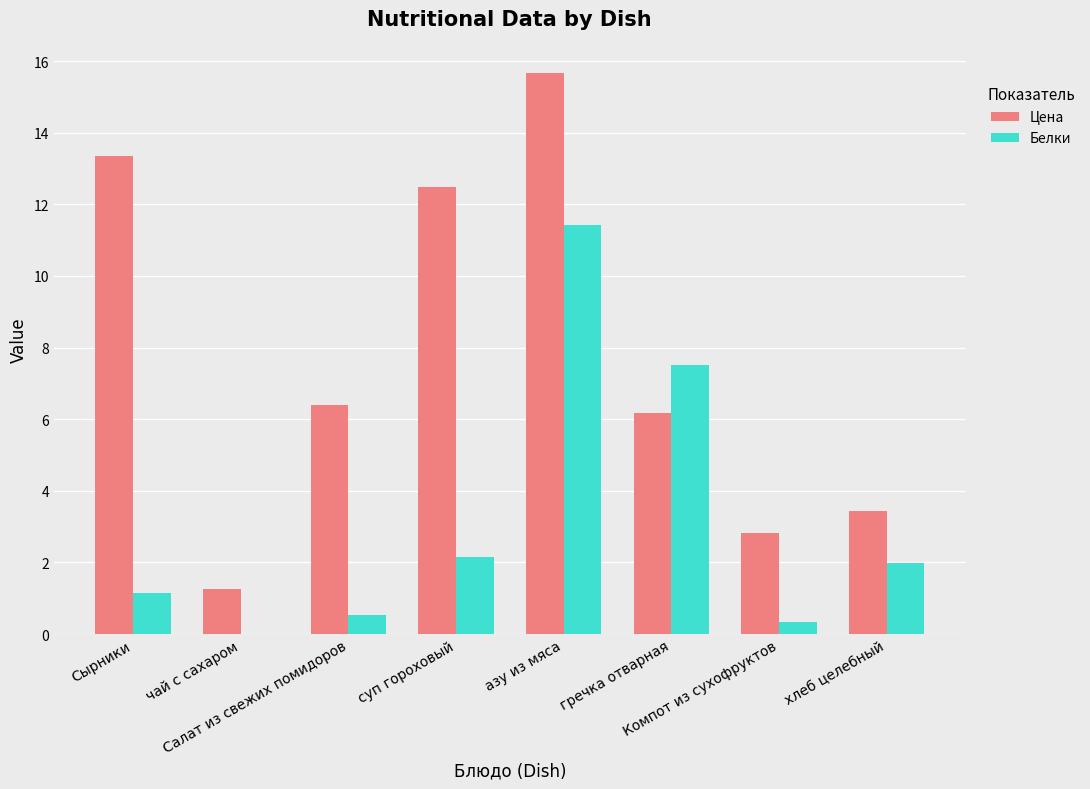

Where does the Цена series first go above 6?

Сырники